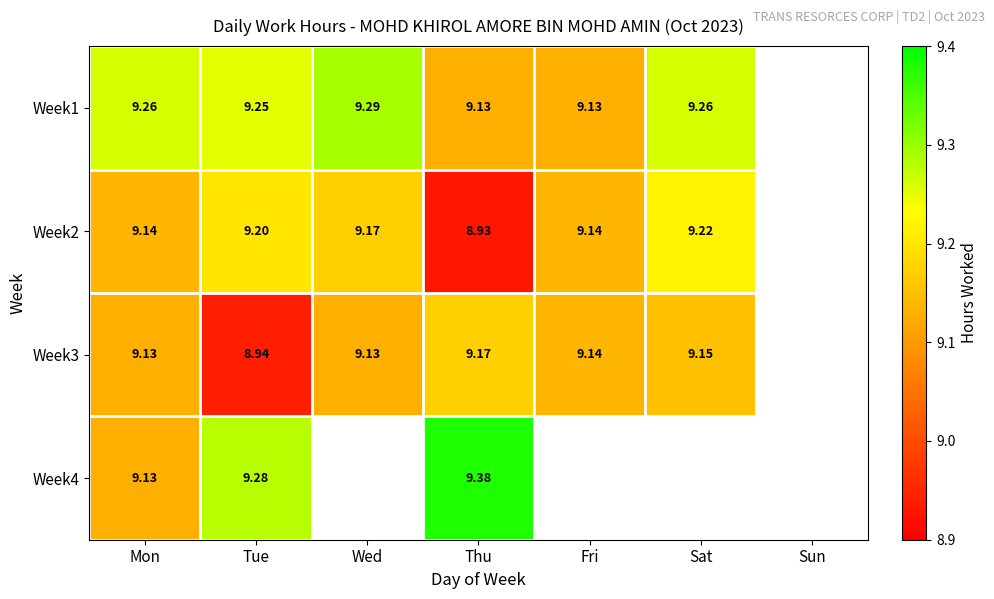

Count the number of categories in the chart.

7